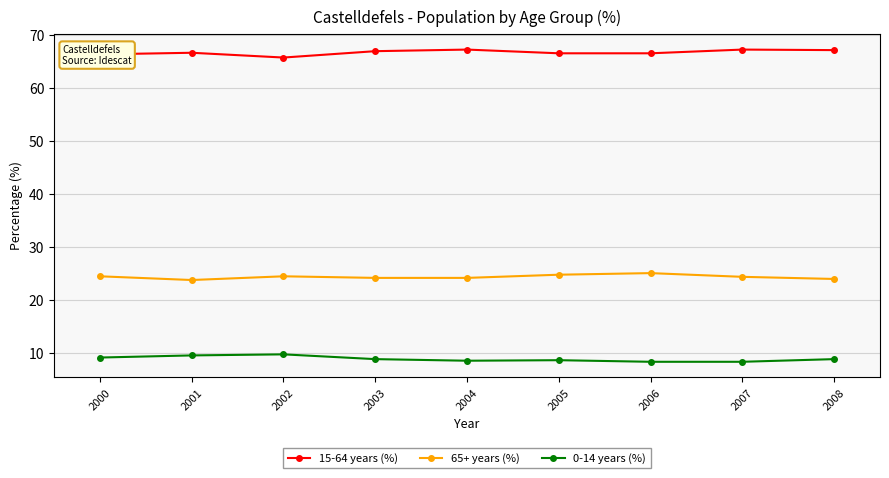

Which series has the largest range (max minus min)?

15-64 years (%)